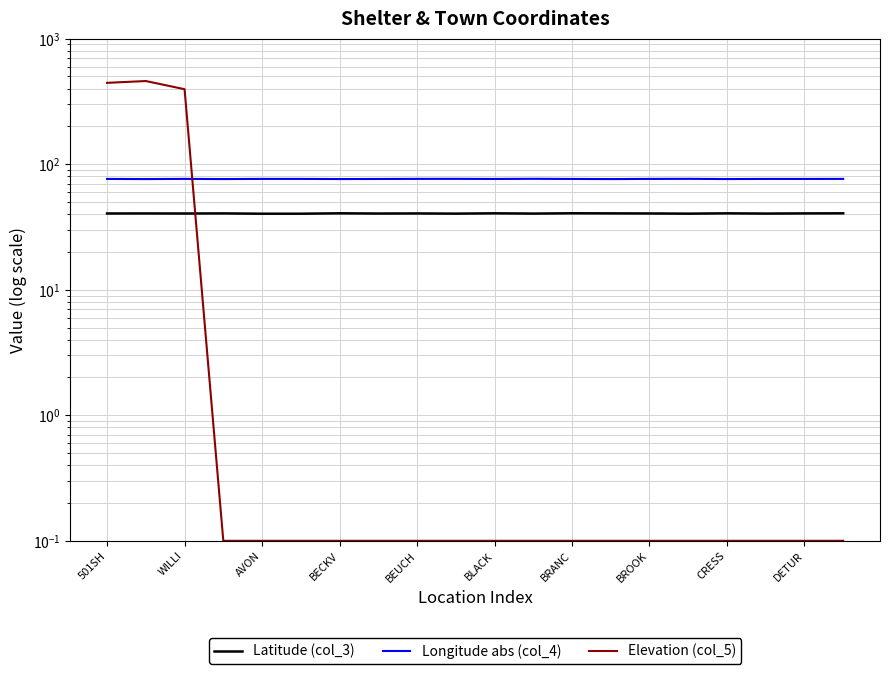

The Latitude (col_3) series shows 16.6 at 15. True or false?

False